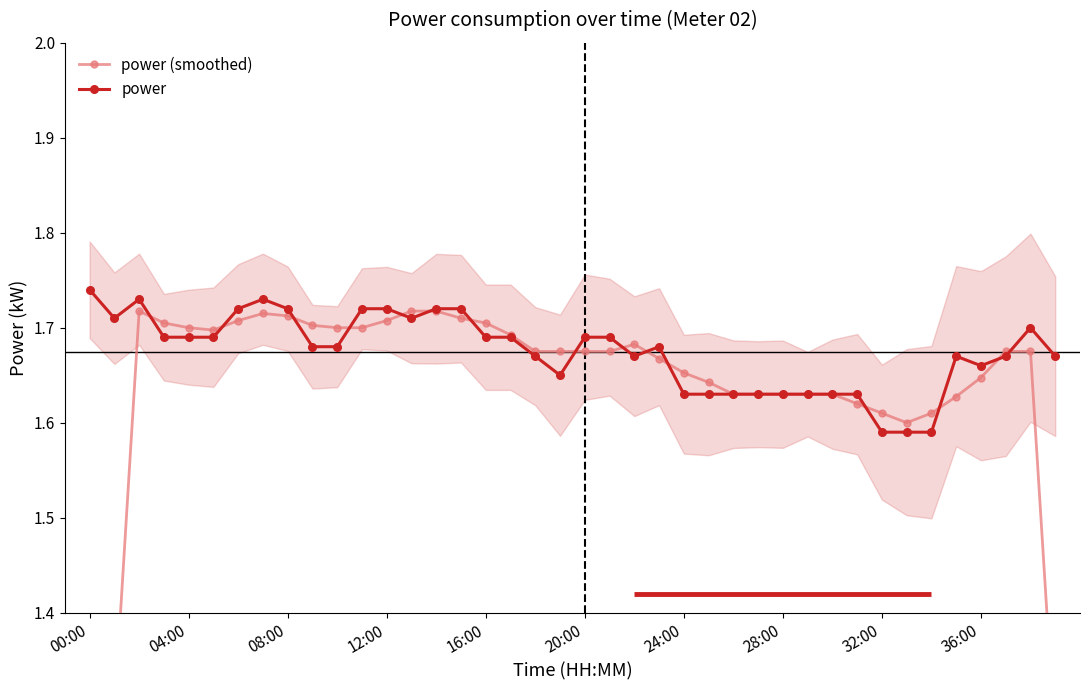

The value of power at 36:00 is 2.9. True or false?

False